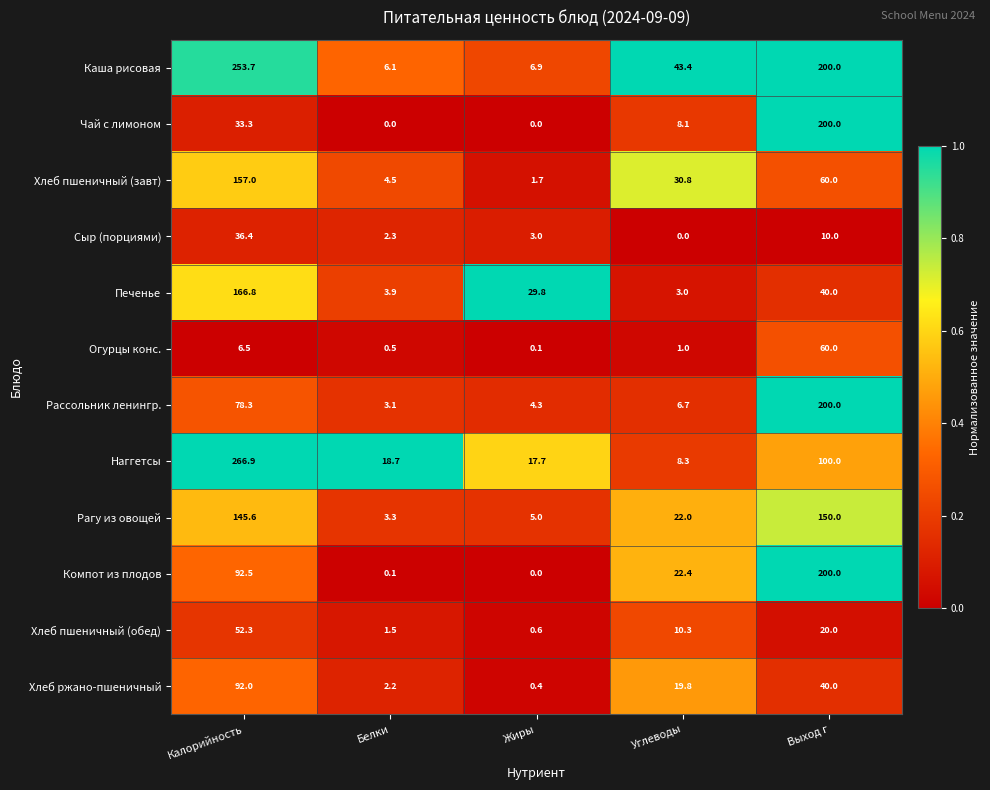

List the labels in order of Наггетсы value, largest first.

Калорийность, Выход г, Белки, Жиры, Углеводы